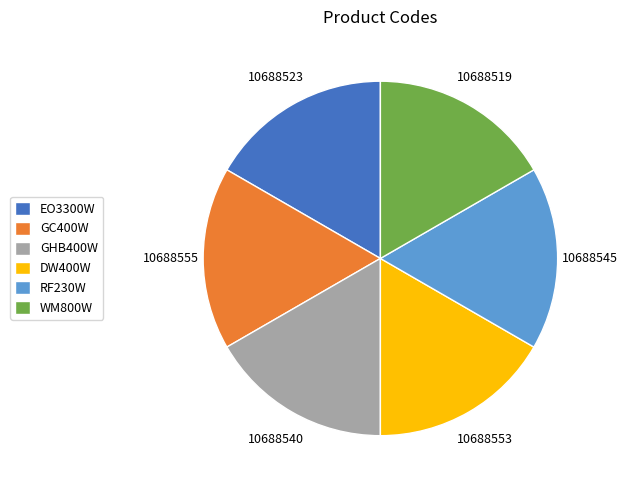

What is the ratio of the value at GC400W to the value at DW400W?

1.0